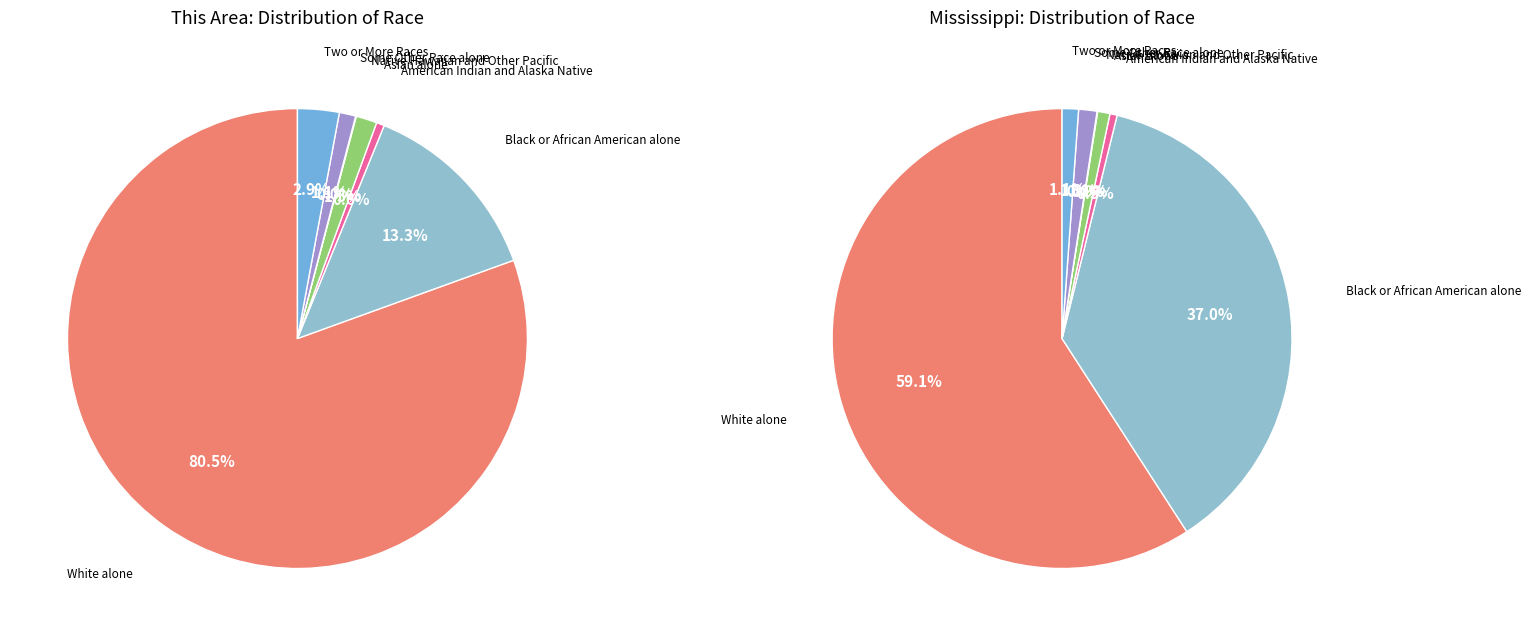

Approximately how many times larger is the value at Black or African American alone compared to Native Hawaiian and Other Pacific?

285.7